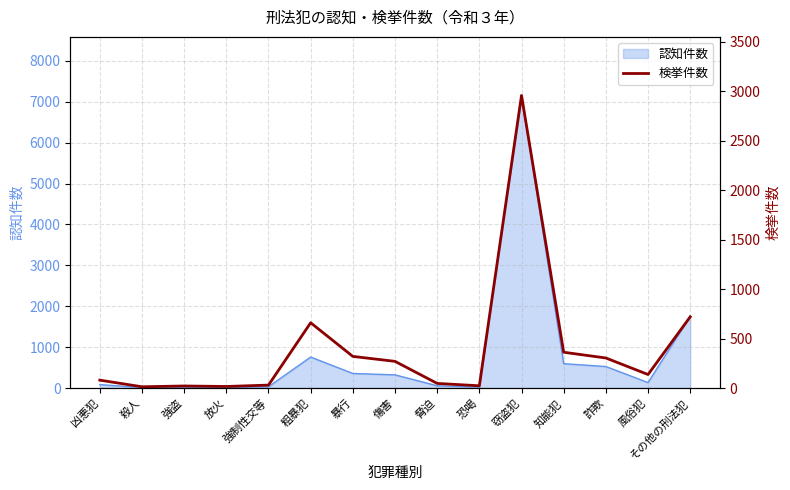

True or false: the data has more than 0 interior local peaks.

True